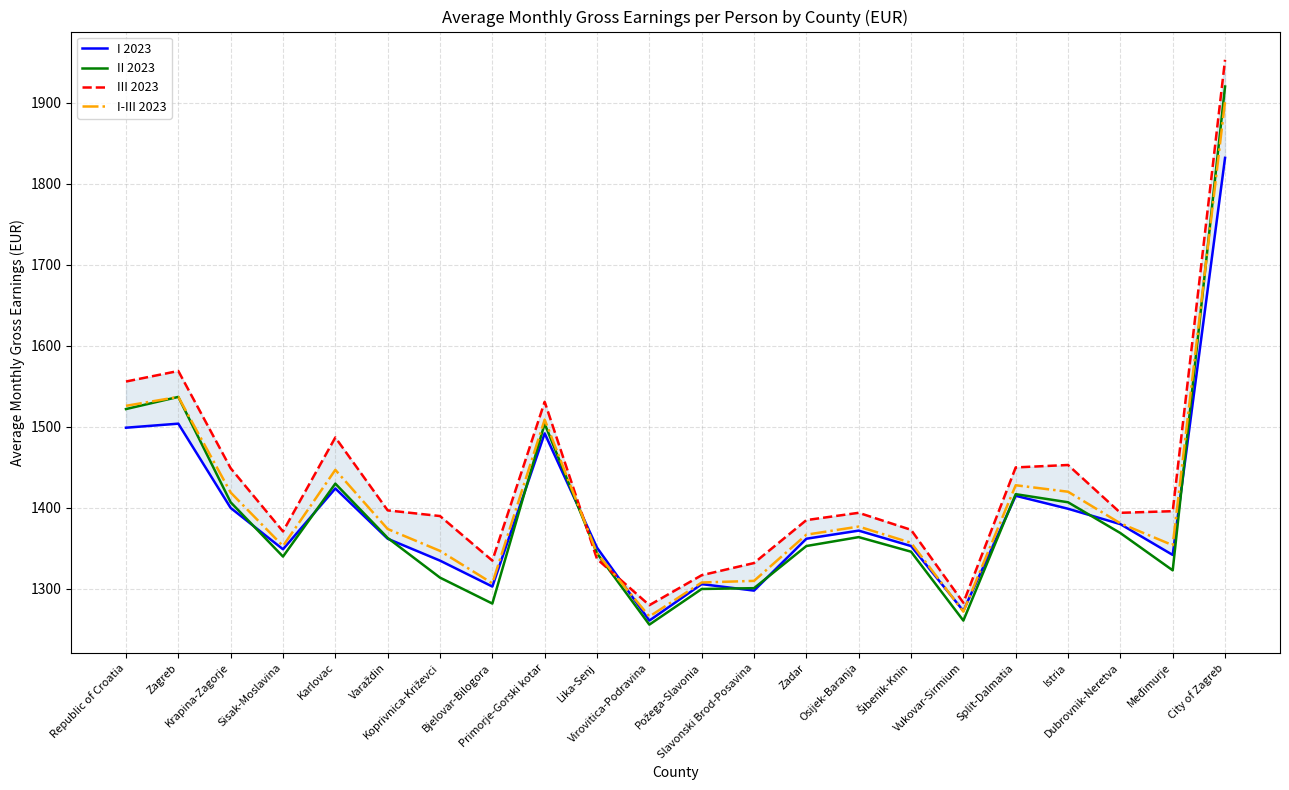

Reading left to right, what are all the values shown in this chart?

I 2023: Republic of Croatia=1499	Zagreb=1504	Krapina-Zagorje=1400	Sisak-Moslavina=1349	Karlovac=1424	Varaždin=1362	Koprivnica-Križevci=1335	Bjelovar-Bilogora=1303	Primorje-Gorski kotar=1492	Lika-Senj=1351	Virovitica-Podravina=1261	Požega-Slavonia=1306	Slavonski Brod-Posavina=1298	Zadar=1362	Osijek-Baranja=1372	Šibenik-Knin=1353	Vukovar-Sirmium=1273	Split-Dalmatia=1415	Istria=1399	Dubrovnik-Neretva=1380	Međimurje=1342	City of Zagreb=1832
II 2023: Republic of Croatia=1522	Zagreb=1537	Krapina-Zagorje=1407	Sisak-Moslavina=1340	Karlovac=1430	Varaždin=1363	Koprivnica-Križevci=1314	Bjelovar-Bilogora=1282	Primorje-Gorski kotar=1504	Lika-Senj=1344	Virovitica-Podravina=1256	Požega-Slavonia=1300	Slavonski Brod-Posavina=1301	Zadar=1353	Osijek-Baranja=1364	Šibenik-Knin=1346	Vukovar-Sirmium=1261	Split-Dalmatia=1417	Istria=1407	Dubrovnik-Neretva=1369	Međimurje=1323	City of Zagreb=1920
III 2023: Republic of Croatia=1556	Zagreb=1569	Krapina-Zagorje=1449	Sisak-Moslavina=1371	Karlovac=1487	Varaždin=1397	Koprivnica-Križevci=1390	Bjelovar-Bilogora=1335	Primorje-Gorski kotar=1531	Lika-Senj=1337	Virovitica-Podravina=1280	Požega-Slavonia=1317	Slavonski Brod-Posavina=1332	Zadar=1385	Osijek-Baranja=1394	Šibenik-Knin=1373	Vukovar-Sirmium=1283	Split-Dalmatia=1450	Istria=1453	Dubrovnik-Neretva=1394	Međimurje=1396	City of Zagreb=1953
I-III 2023: Republic of Croatia=1526	Zagreb=1537	Krapina-Zagorje=1419	Sisak-Moslavina=1353	Karlovac=1447	Varaždin=1374	Koprivnica-Križevci=1347	Bjelovar-Bilogora=1307	Primorje-Gorski kotar=1509	Lika-Senj=1344	Virovitica-Podravina=1266	Požega-Slavonia=1308	Slavonski Brod-Posavina=1310	Zadar=1367	Osijek-Baranja=1377	Šibenik-Knin=1357	Vukovar-Sirmium=1272	Split-Dalmatia=1428	Istria=1420	Dubrovnik-Neretva=1381	Međimurje=1354	City of Zagreb=1902